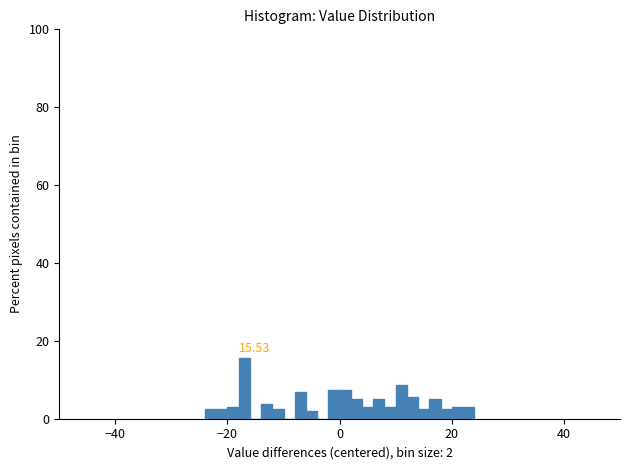

Around what value on the x-axis is the tallest bar? Give the approximate position of its centre, as read against the axis.

-16